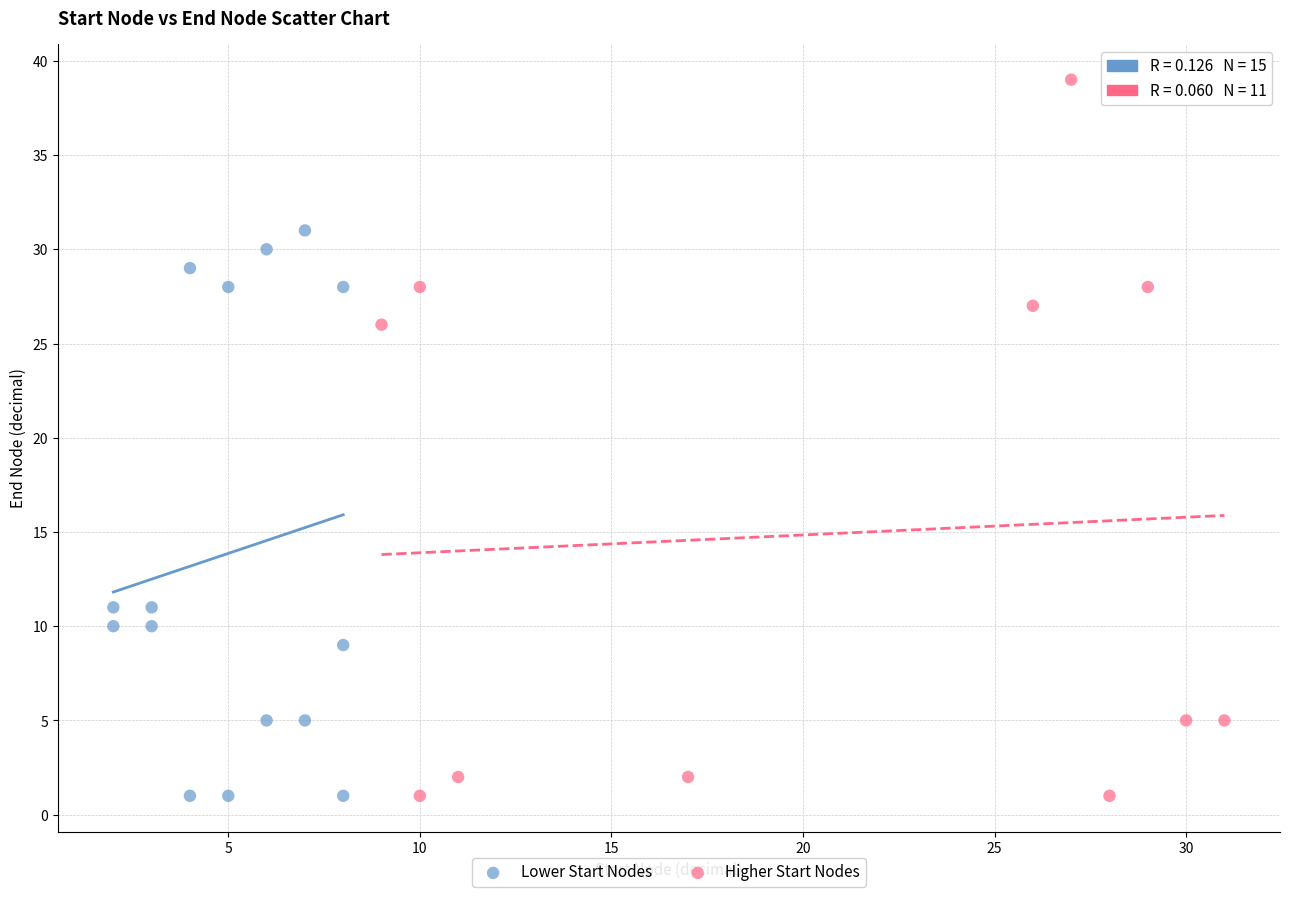

Which series reaches the maximum Y coordinate?

Higher Start Nodes